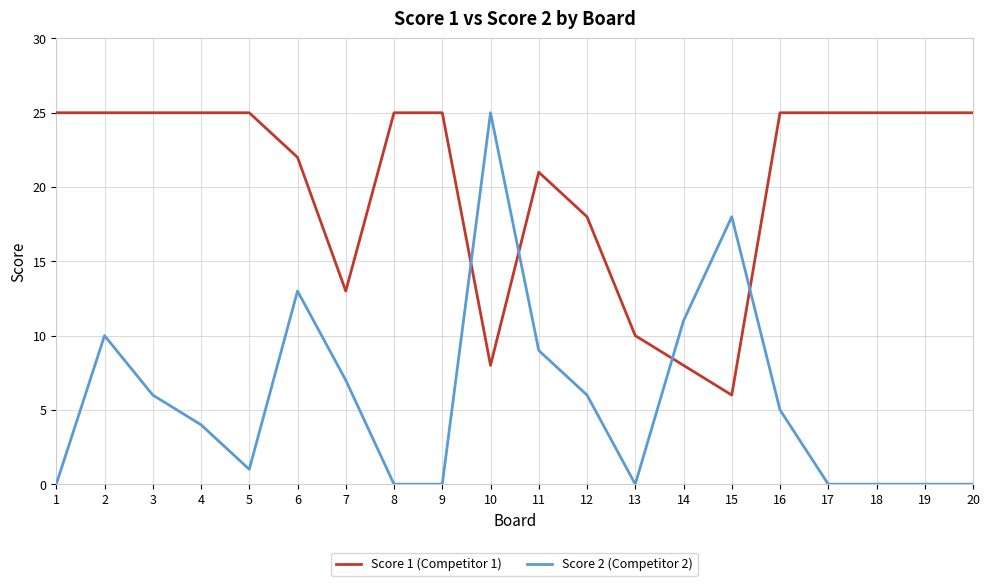

How many Score 1 (Competitor 1) values are between 18 and 25?

15